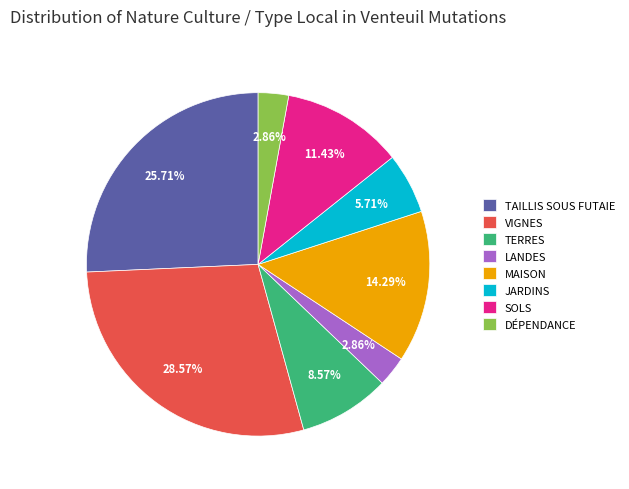

Combined, do SOLS and MAISON account for over 50%?

No